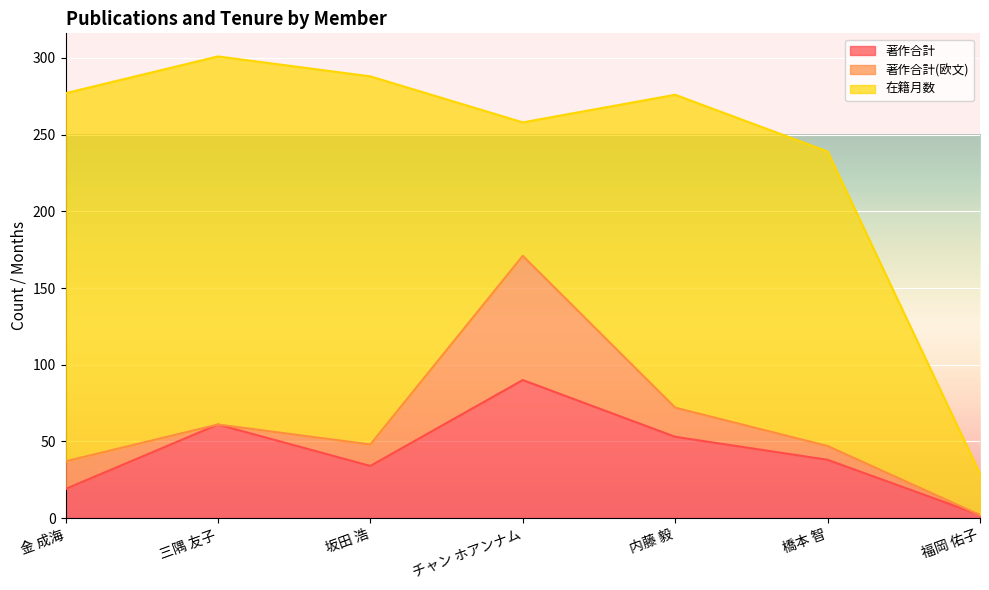

Is it true that 在籍月数 equals 240 at 坂田 浩?

True